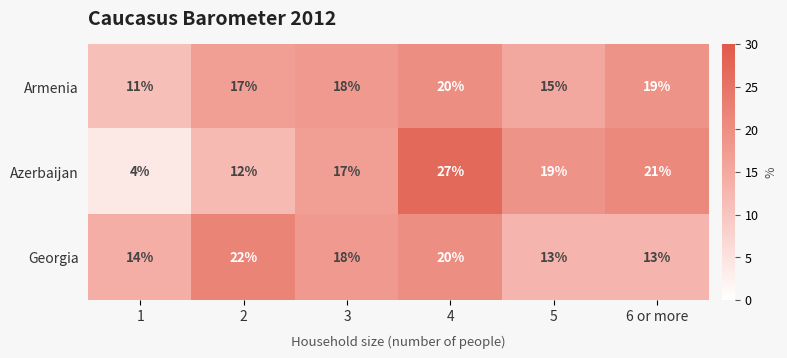

At which category is the sum across all series the highest?

4